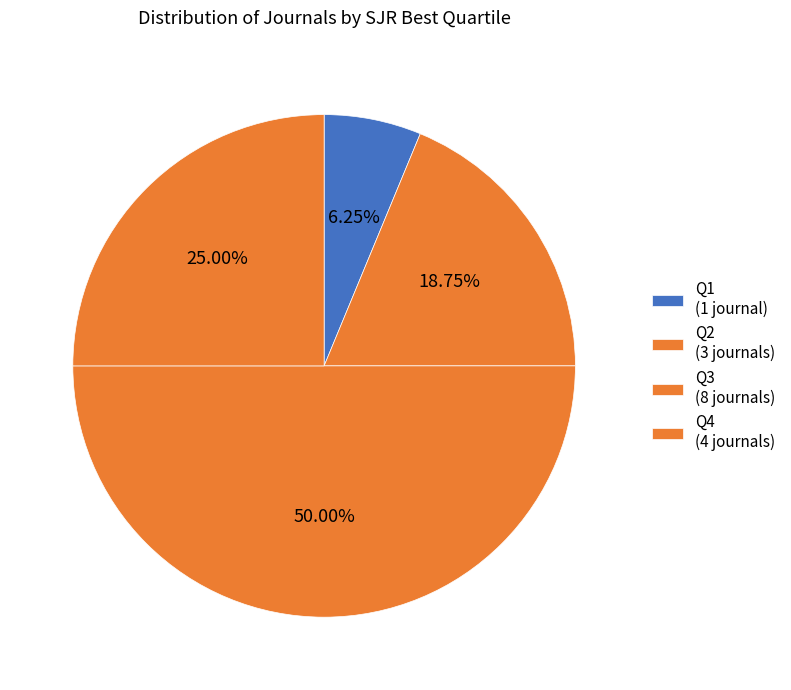

The Q1 slice represents 6% of the pie. True or false?

True